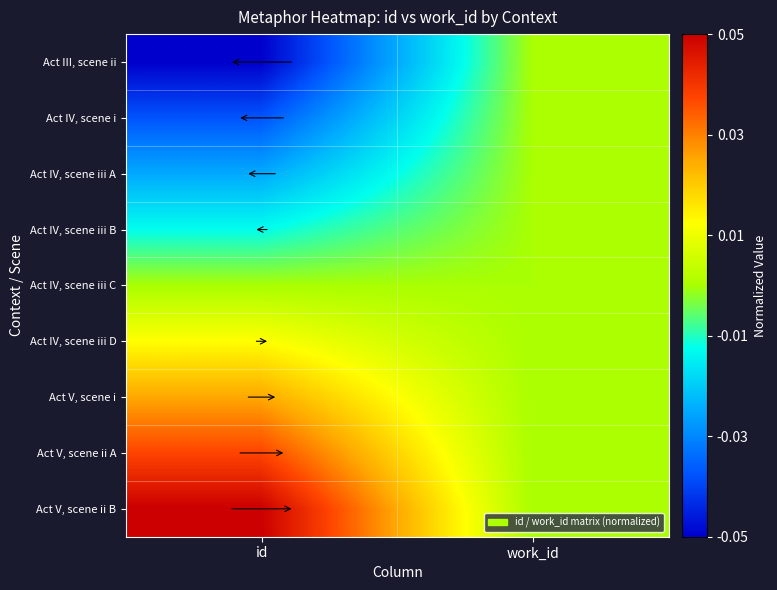

At id, list the series in order from smallest to largest.

Act III, scene ii, Act IV, scene i, Act IV, scene iii A, Act IV, scene iii B, Act IV, scene iii C, Act IV, scene iii D, Act V, scene i, Act V, scene ii A, Act V, scene ii B